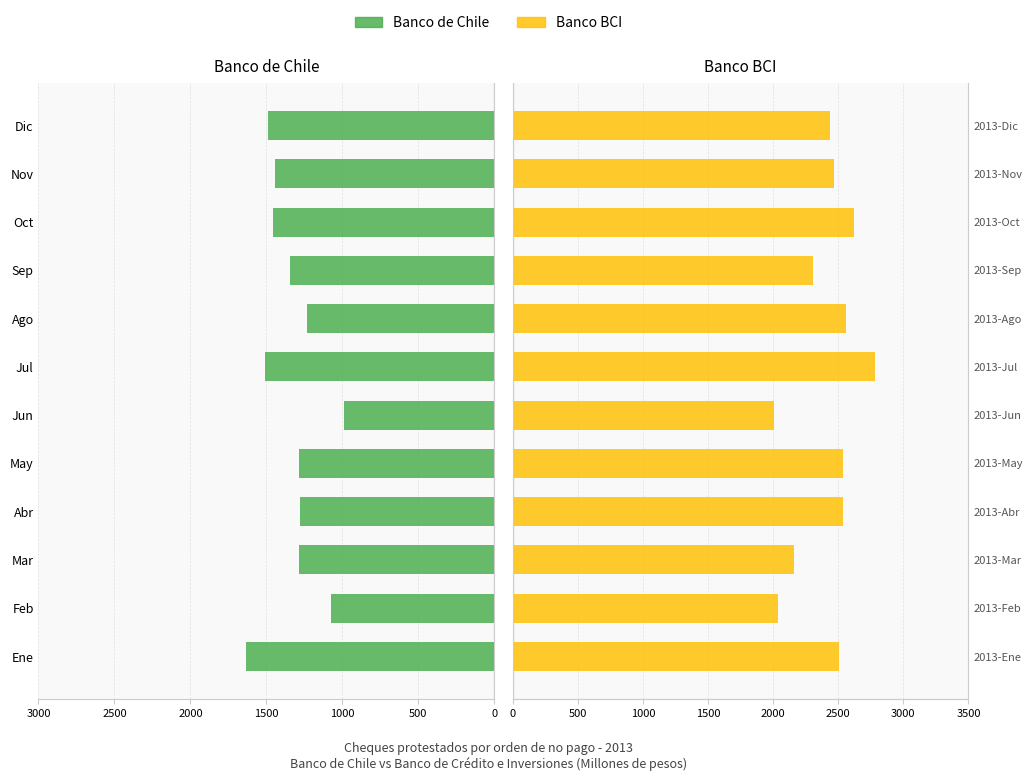

Which series has the largest total across all categories?

Banco BCI